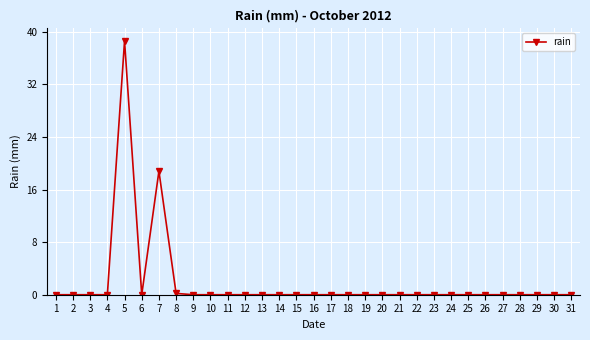

What is the approximate value at 8?

0.2